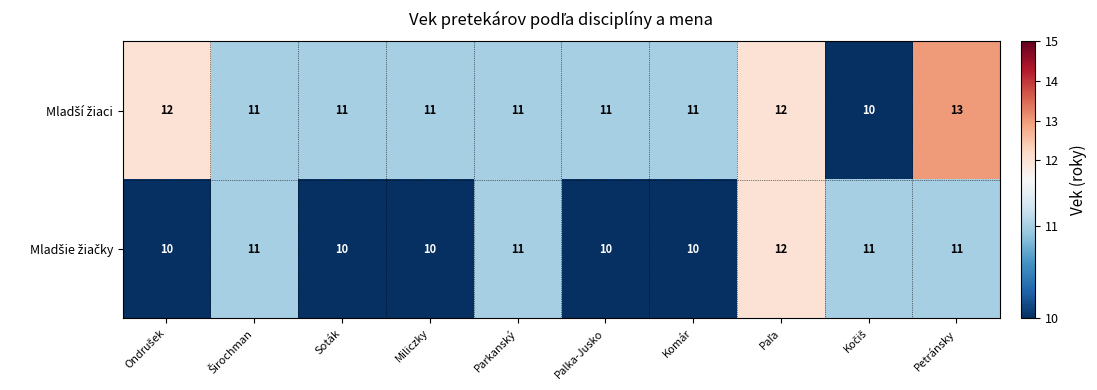

What is the smallest value displayed?

10